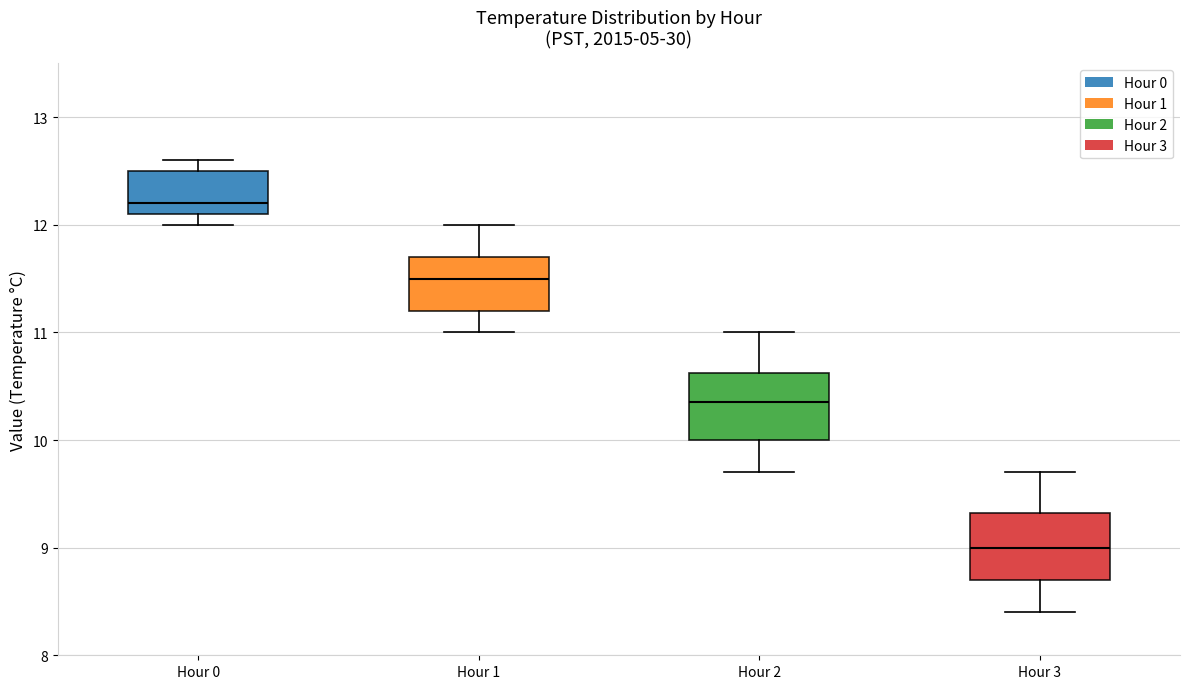

Reading left to right, read every box against the y-axis: the position of its median line, the range the box covers, and the ends of its whiskers. The values are not printed on the chart, so give them approximately, as read against the axis.

Hour 0: median 12.2, box 12.1 to 12.5, whiskers 12.0 to 12.6
Hour 1: median 11.5, box 11.2 to 11.7, whiskers 11.0 to 12.0
Hour 2: median 10.4, box 10.0 to 10.6, whiskers 9.7 to 11.0
Hour 3: median 9.0, box 8.7 to 9.3, whiskers 8.4 to 9.7